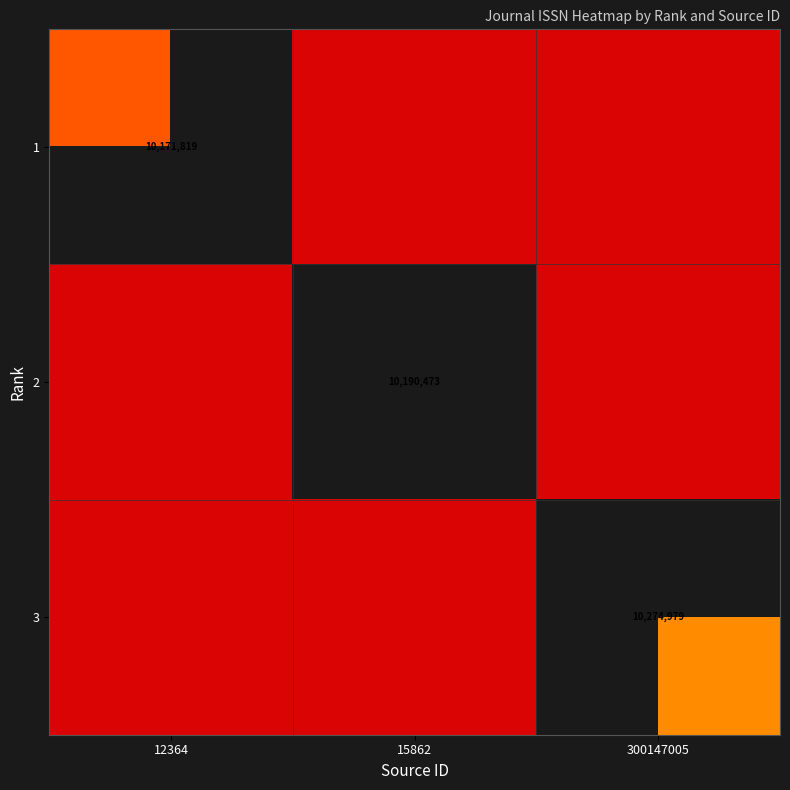

The 3 series shows 1 at 12364. True or false?

False